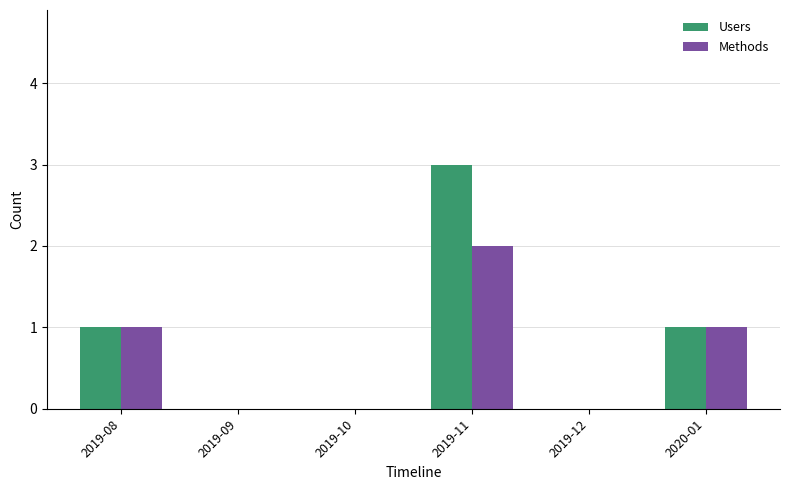

At which category is the sum across all series the highest?

2019-11